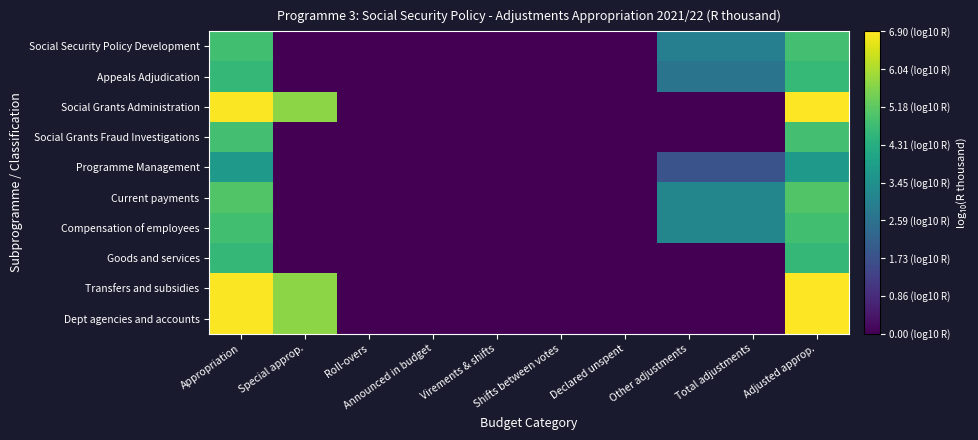

Which has a higher value, Roll-overs or Declared unspent?

Roll-overs